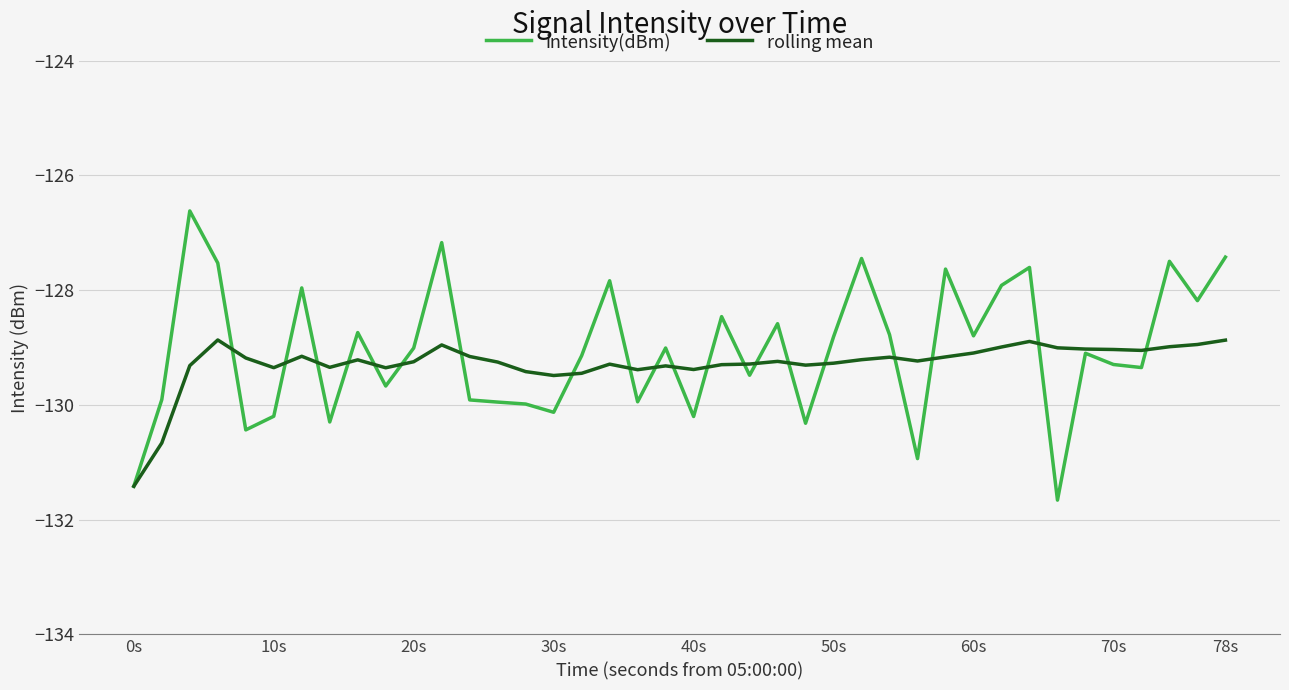

Rank the series by their maximum value, from lowest to highest.

rolling mean, intensity(dBm)